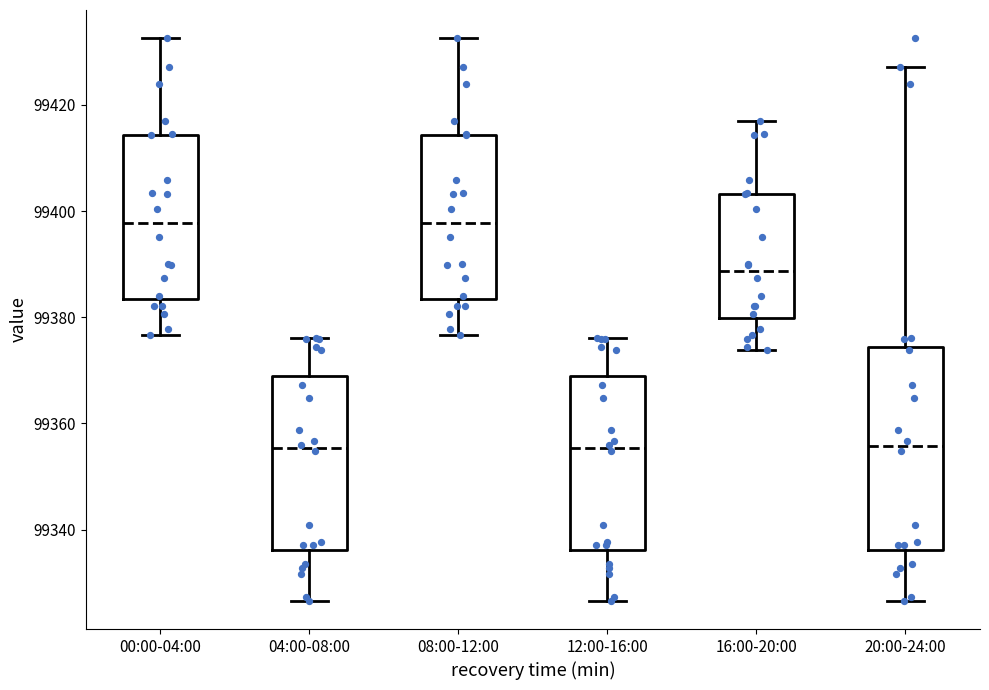

Reading left to right, transcribe this box plot: for each box, give where its median line is, the range the box spans, and where its two whiskers end, as read against the y-axis. The values are not printed on the chart, so give them approximately, as read against the axis.

00:00-04:00: median 99398, box 99384 to 99414, whiskers 99376 to 99432
04:00-08:00: median 99356, box 99336 to 99368, whiskers 99326 to 99376
08:00-12:00: median 99398, box 99384 to 99414, whiskers 99376 to 99432
12:00-16:00: median 99356, box 99336 to 99368, whiskers 99326 to 99376
16:00-20:00: median 99388, box 99380 to 99404, whiskers 99374 to 99416
20:00-24:00: median 99356, box 99336 to 99374, whiskers 99326 to 99428